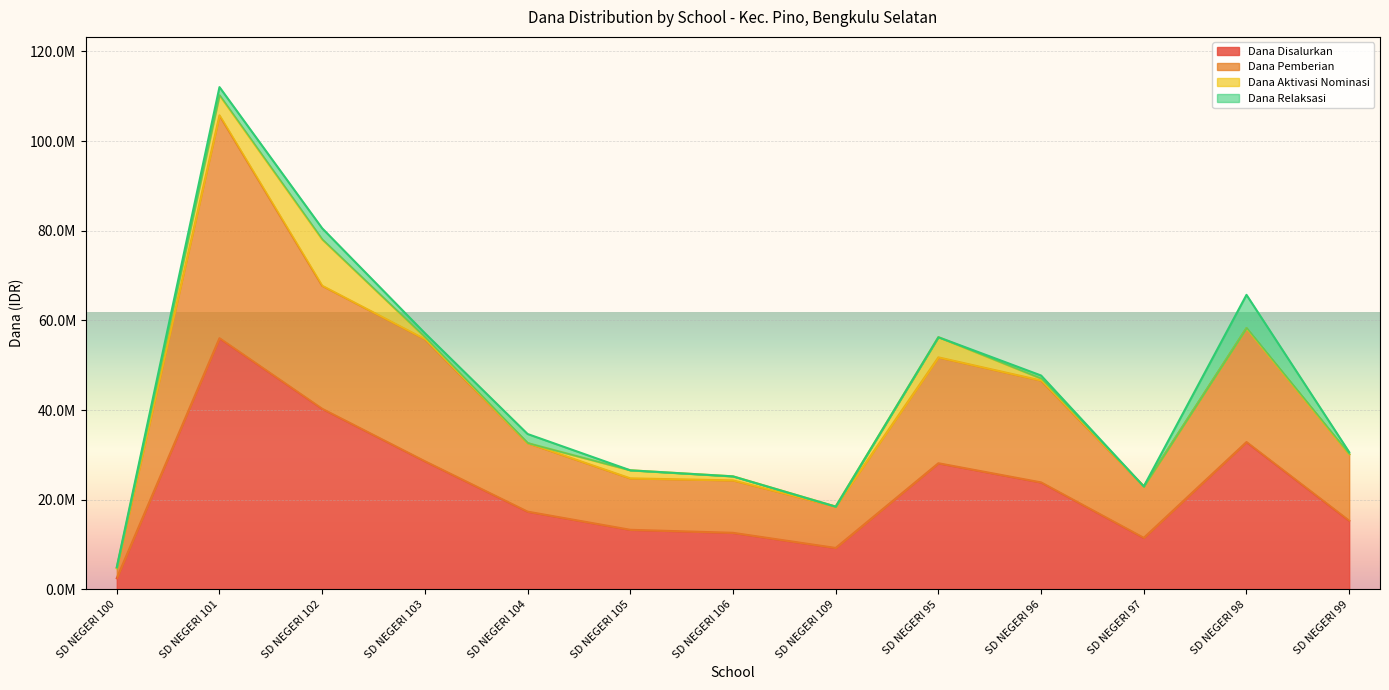

What is the smallest value displayed?

2475000